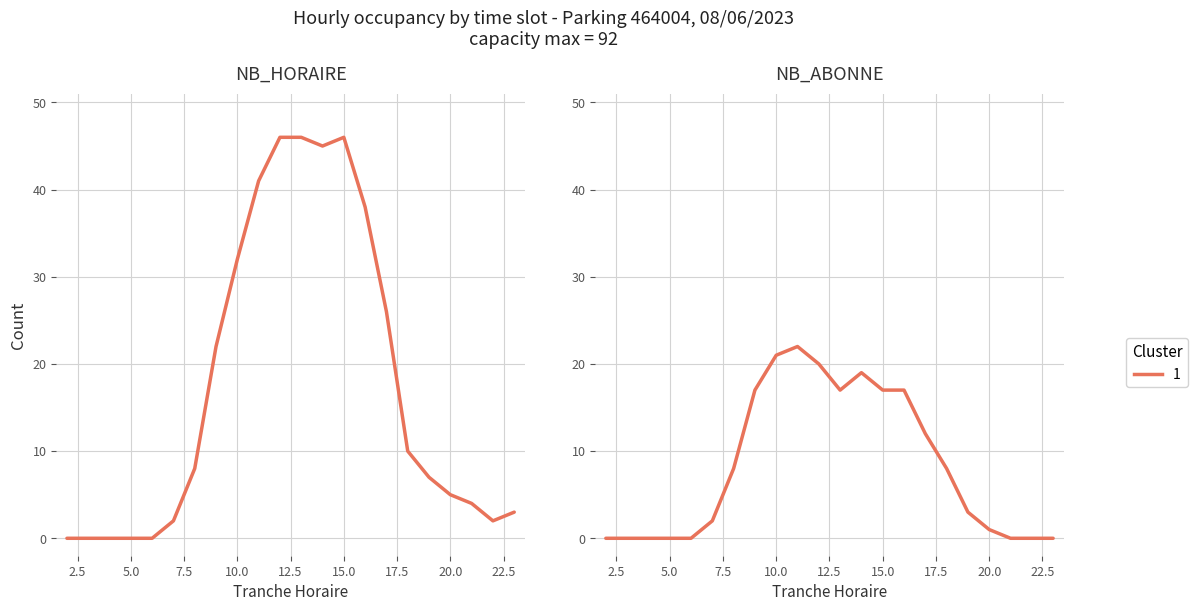

What is the difference between the maximum and minimum values?

22